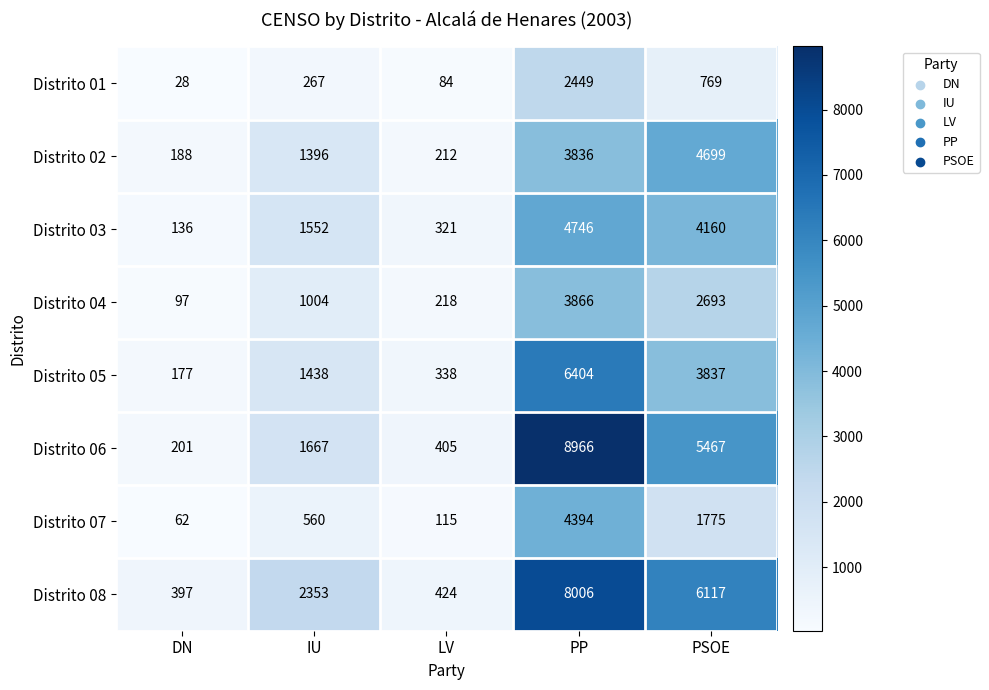

At how many categories does at least one series exceed 554?

3